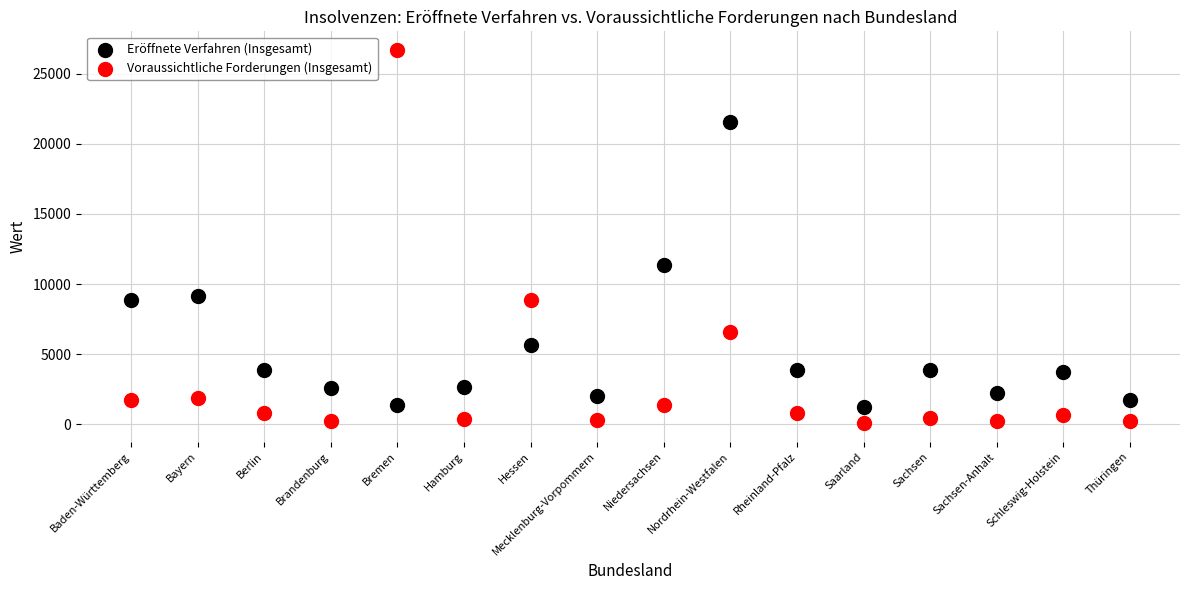

Which series has the widest spread of Y values?

Voraussichtliche Forderungen (Insgesamt)